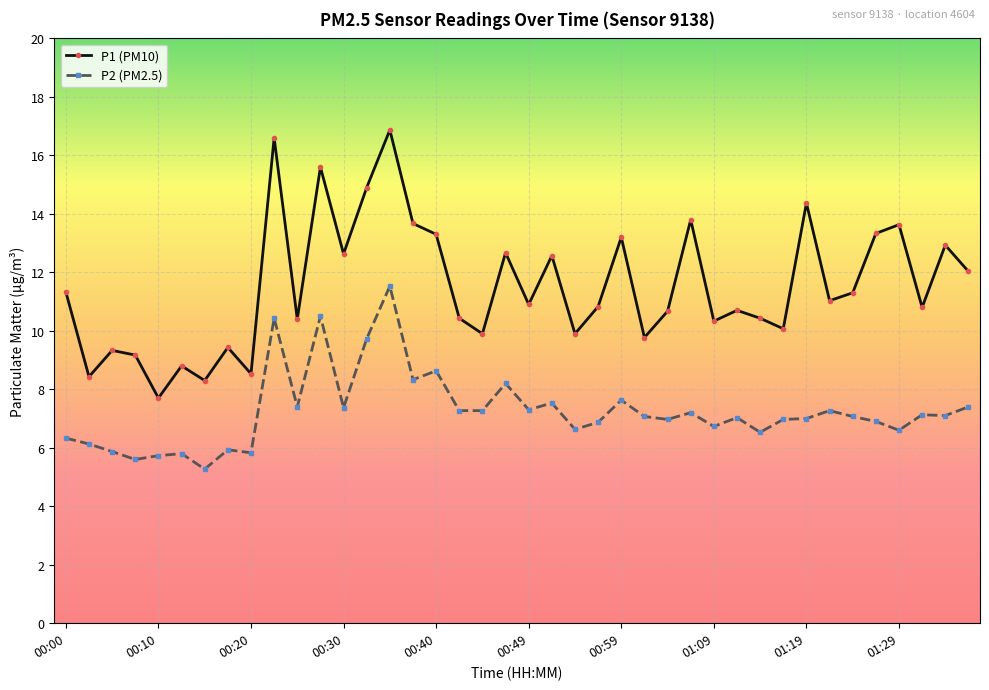

True or false: P1 (PM10) and P2 (PM2.5) intersect in this chart.

False